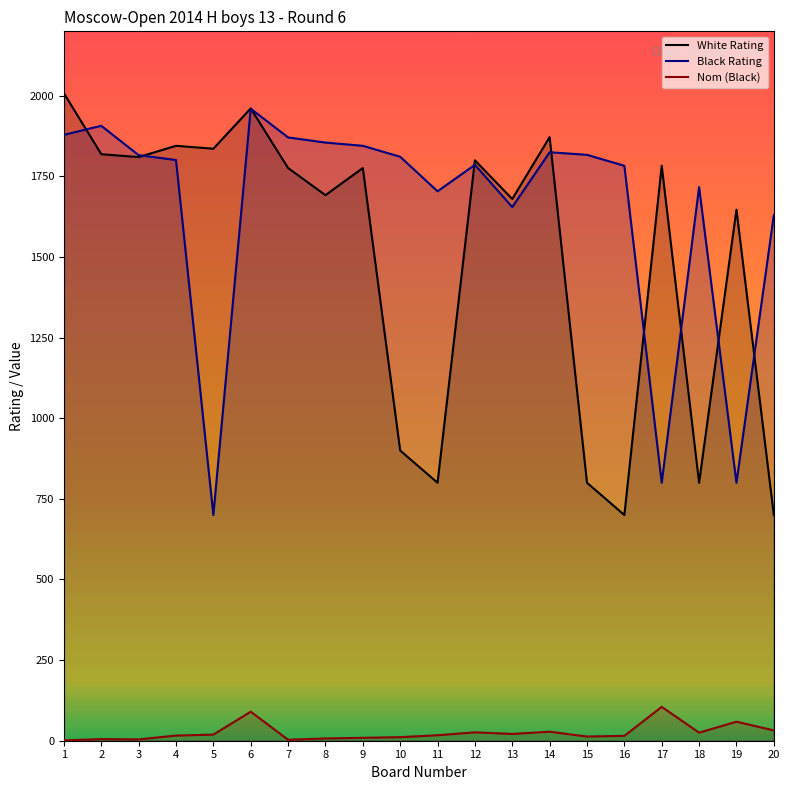

How many values in the Black Rating series are below 1811?

10